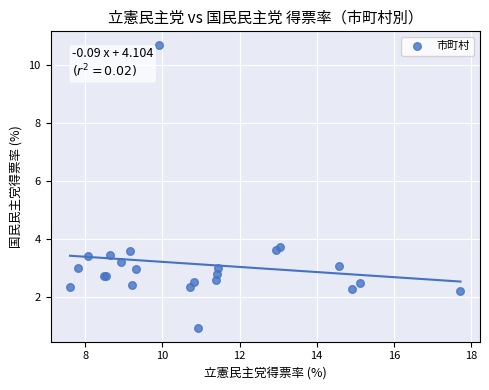

What Y value in the scatter plot is closest to 5?

3.8